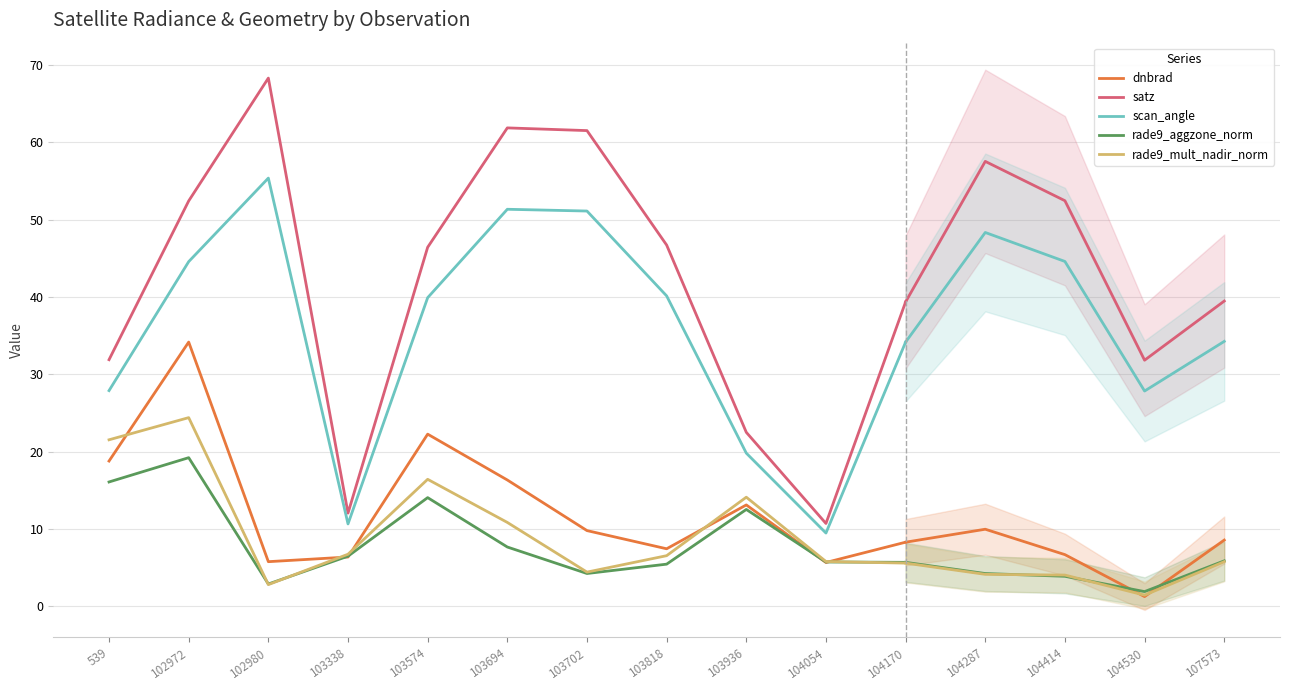

At which category is the sum across all series the highest?

102972